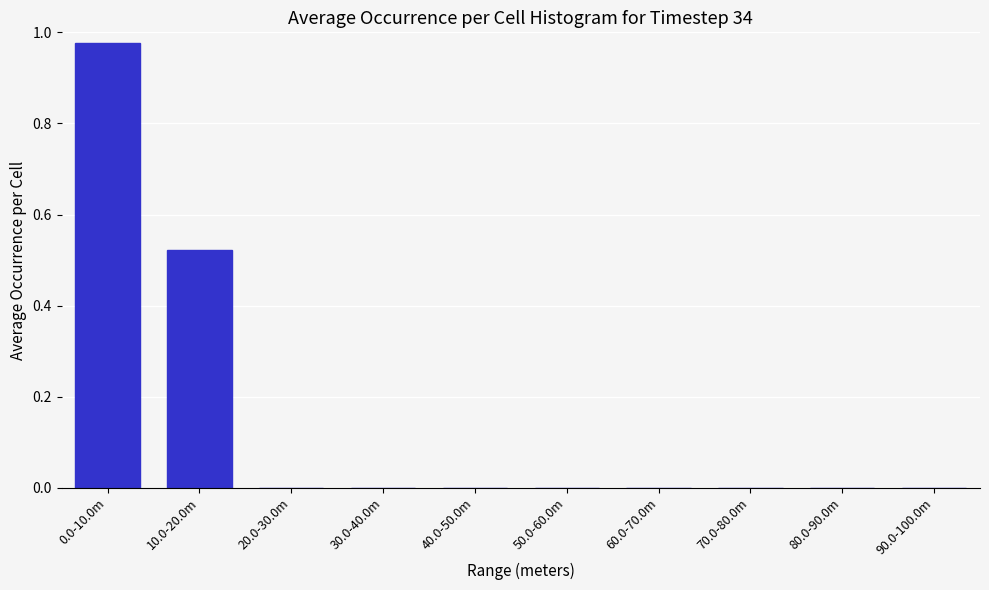

Which label corresponds to the largest value in the chart?

0.0-10.0m